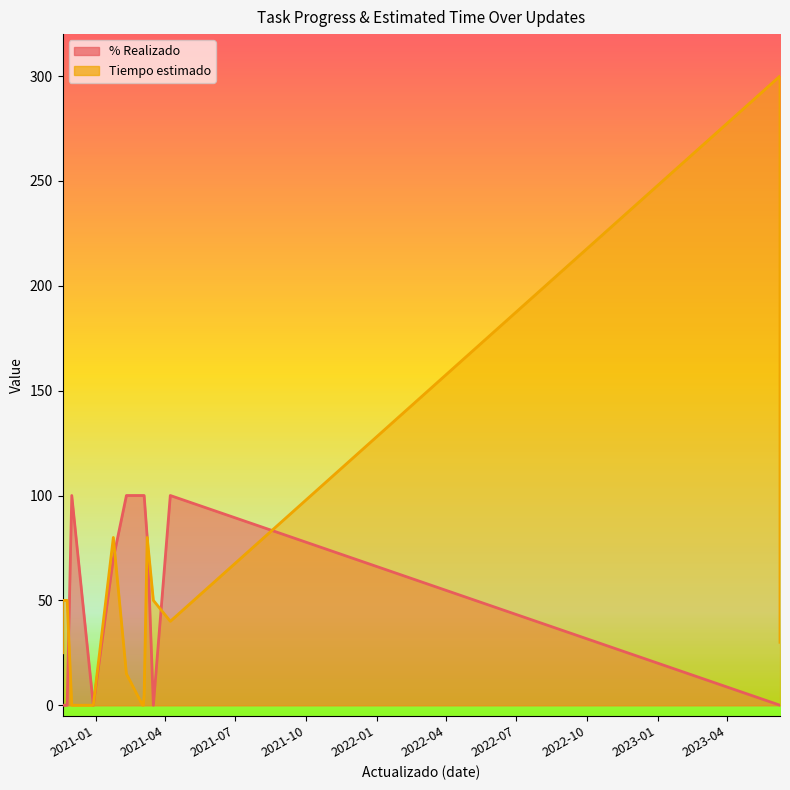

How many intersections are there between % Realizado and Tiempo estimado?

5